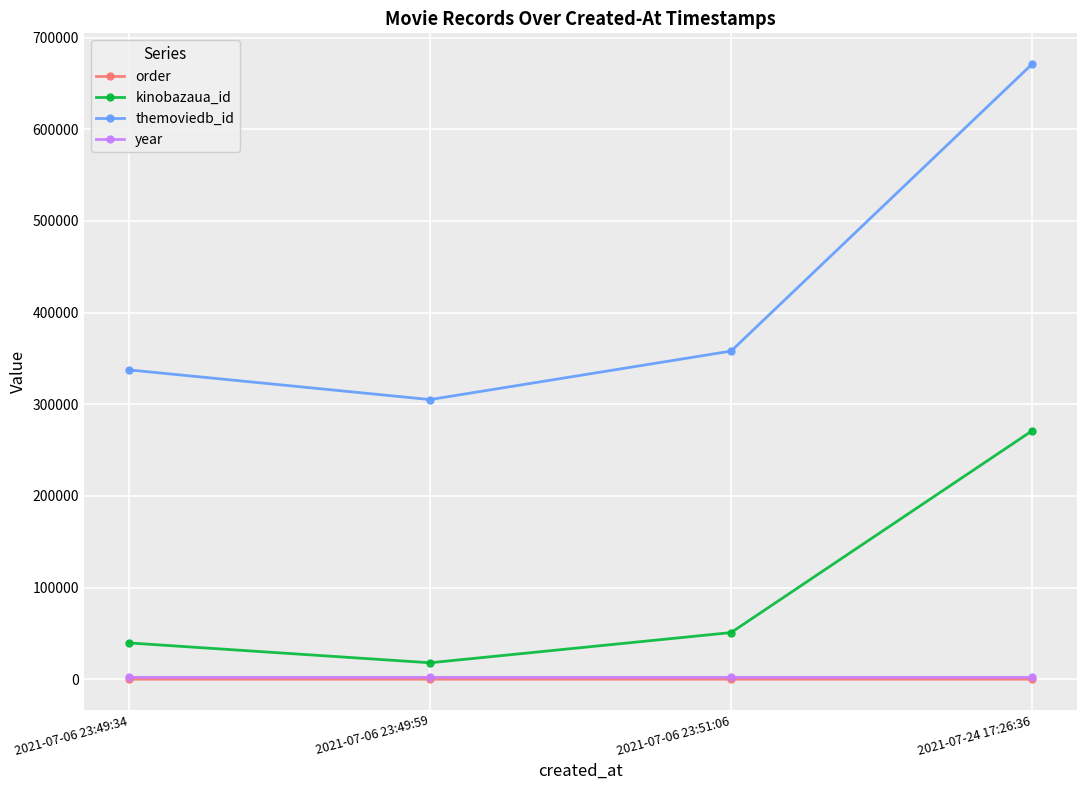

At which category is the sum across all series the highest?

2021-07-24 17:26:36